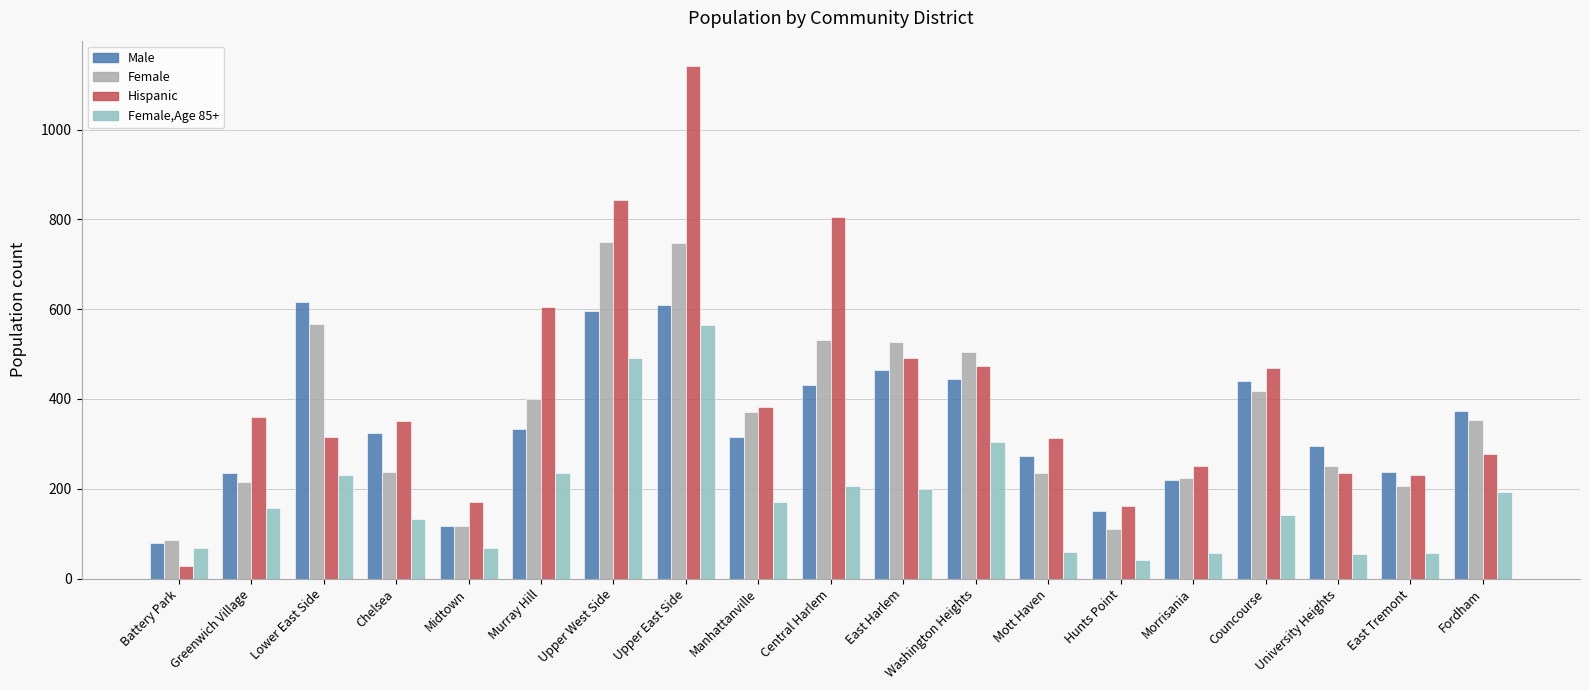

At which category is the sum across all series the highest?

Upper East Side